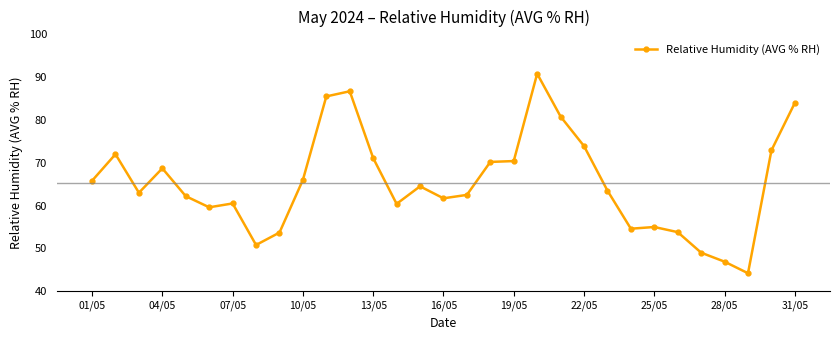

What is the value of the 27th point from the left?

49.0